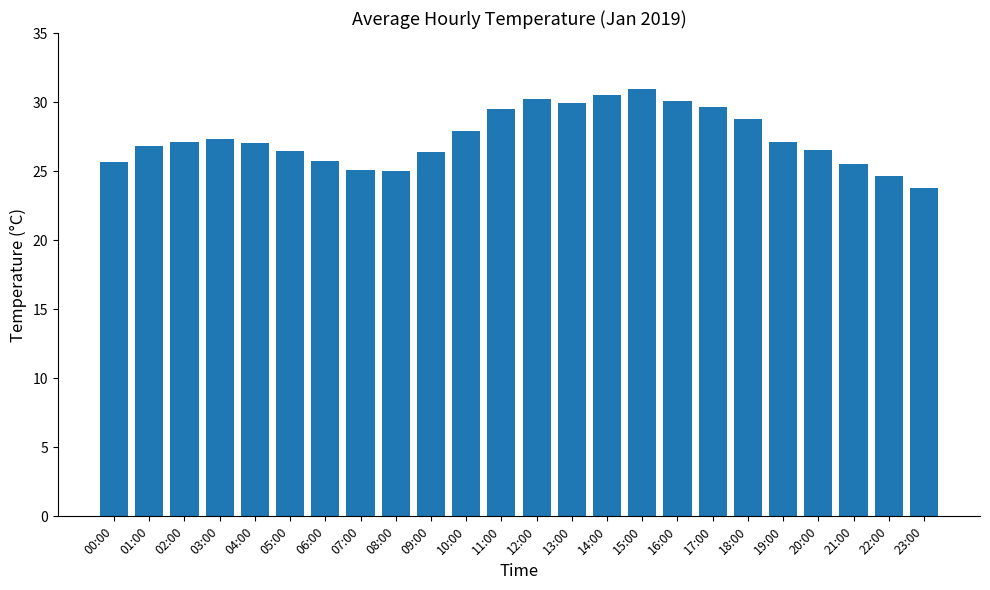

What is the change in value from 00:00 to 22:00?

-1.0